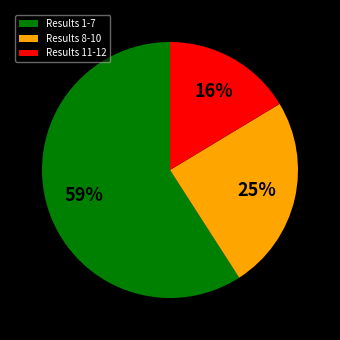

Does any single category account for the majority?

Yes